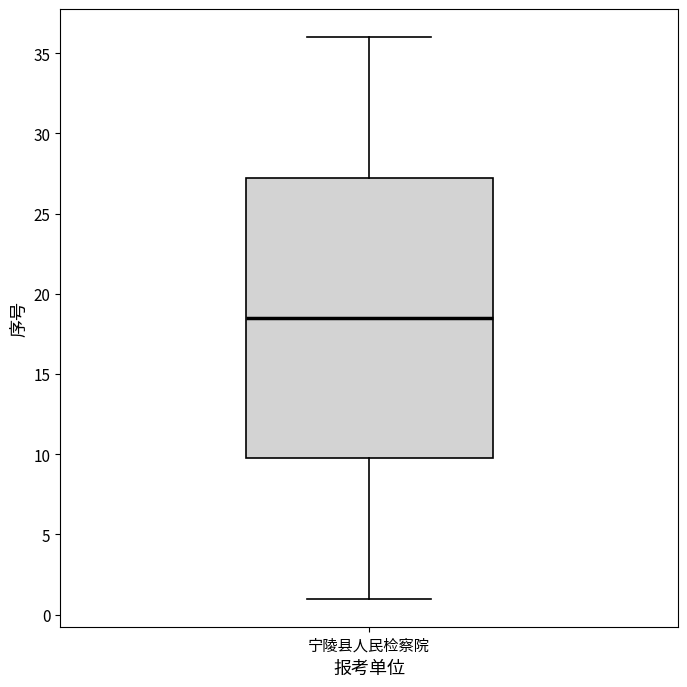

Read this box plot against the y-axis: the position of the median line, the range covered by the box, and the ends of both whiskers. The values are not printed on the chart, so give them approximately, as read against the axis.

median 18.5, box 10.0 to 27.5, whiskers 1.0 to 36.0